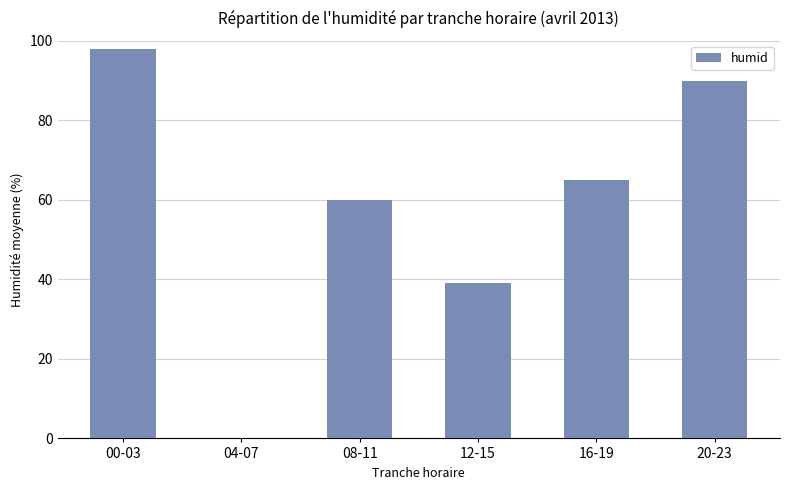

What is the change in value from 08-11 to 12-15?

-21